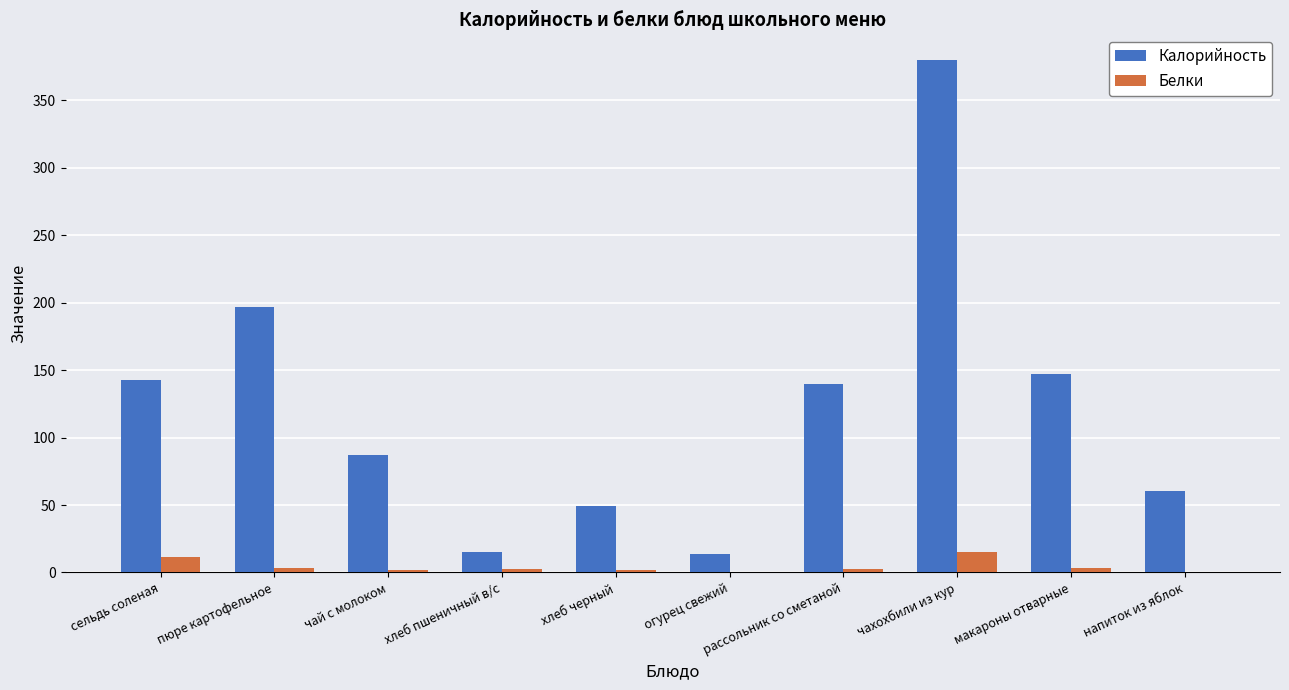

How many groups of bars are there?

10